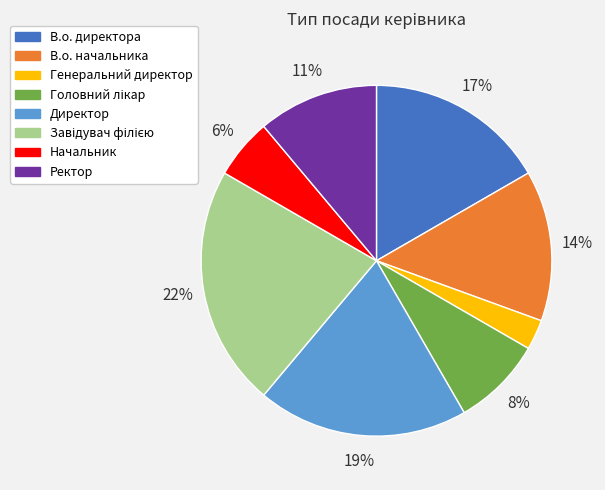

Is it true that Ректор is 11% of the pie?

True